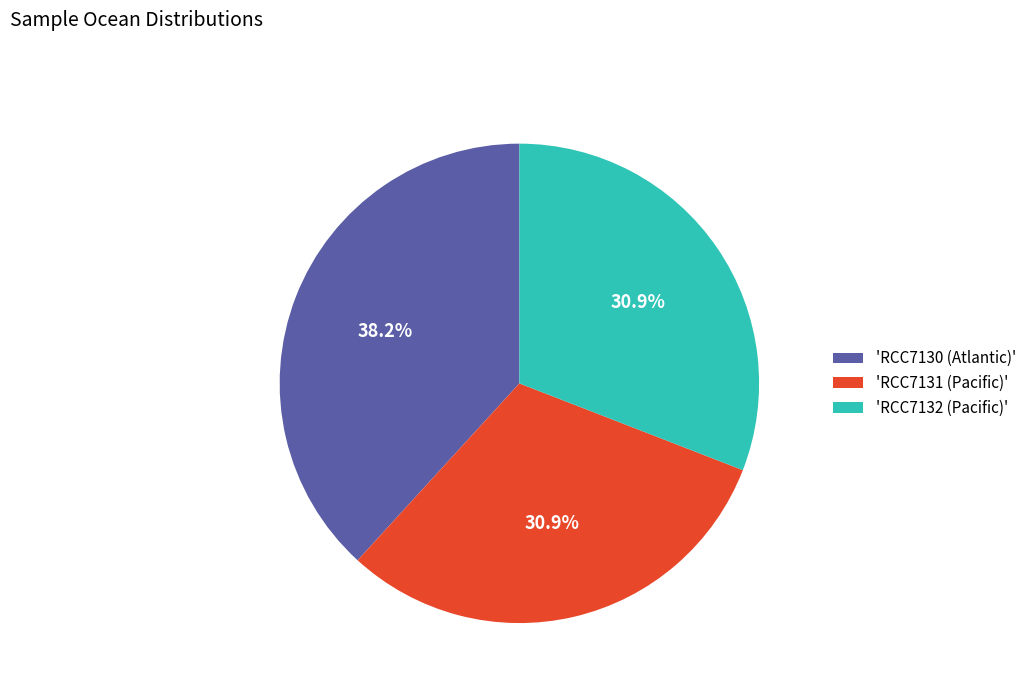

Is there any slice that represents more than half of the pie?

No